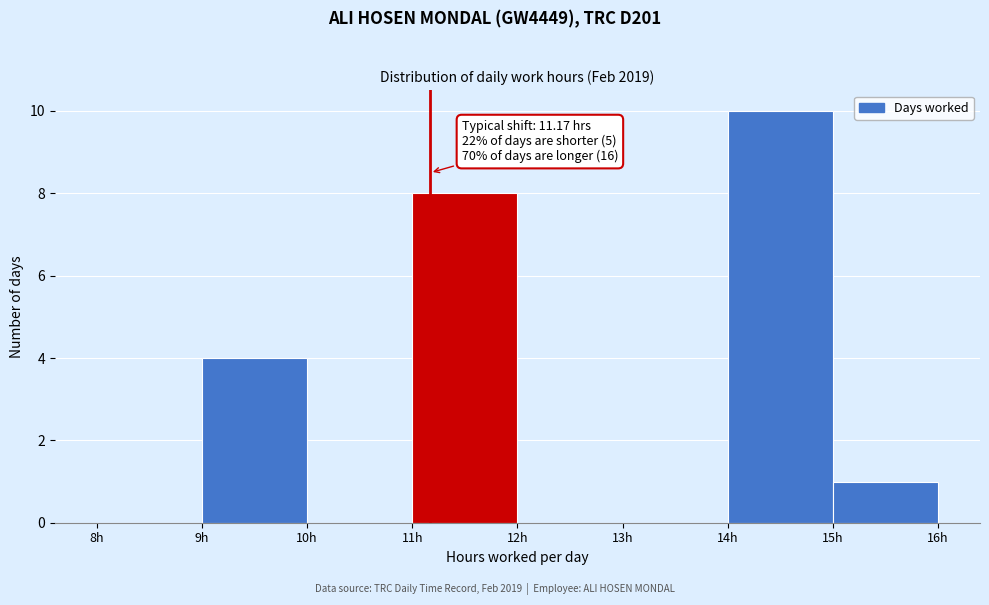

Over which range of the x-axis is the bar tallest?

14 to 15